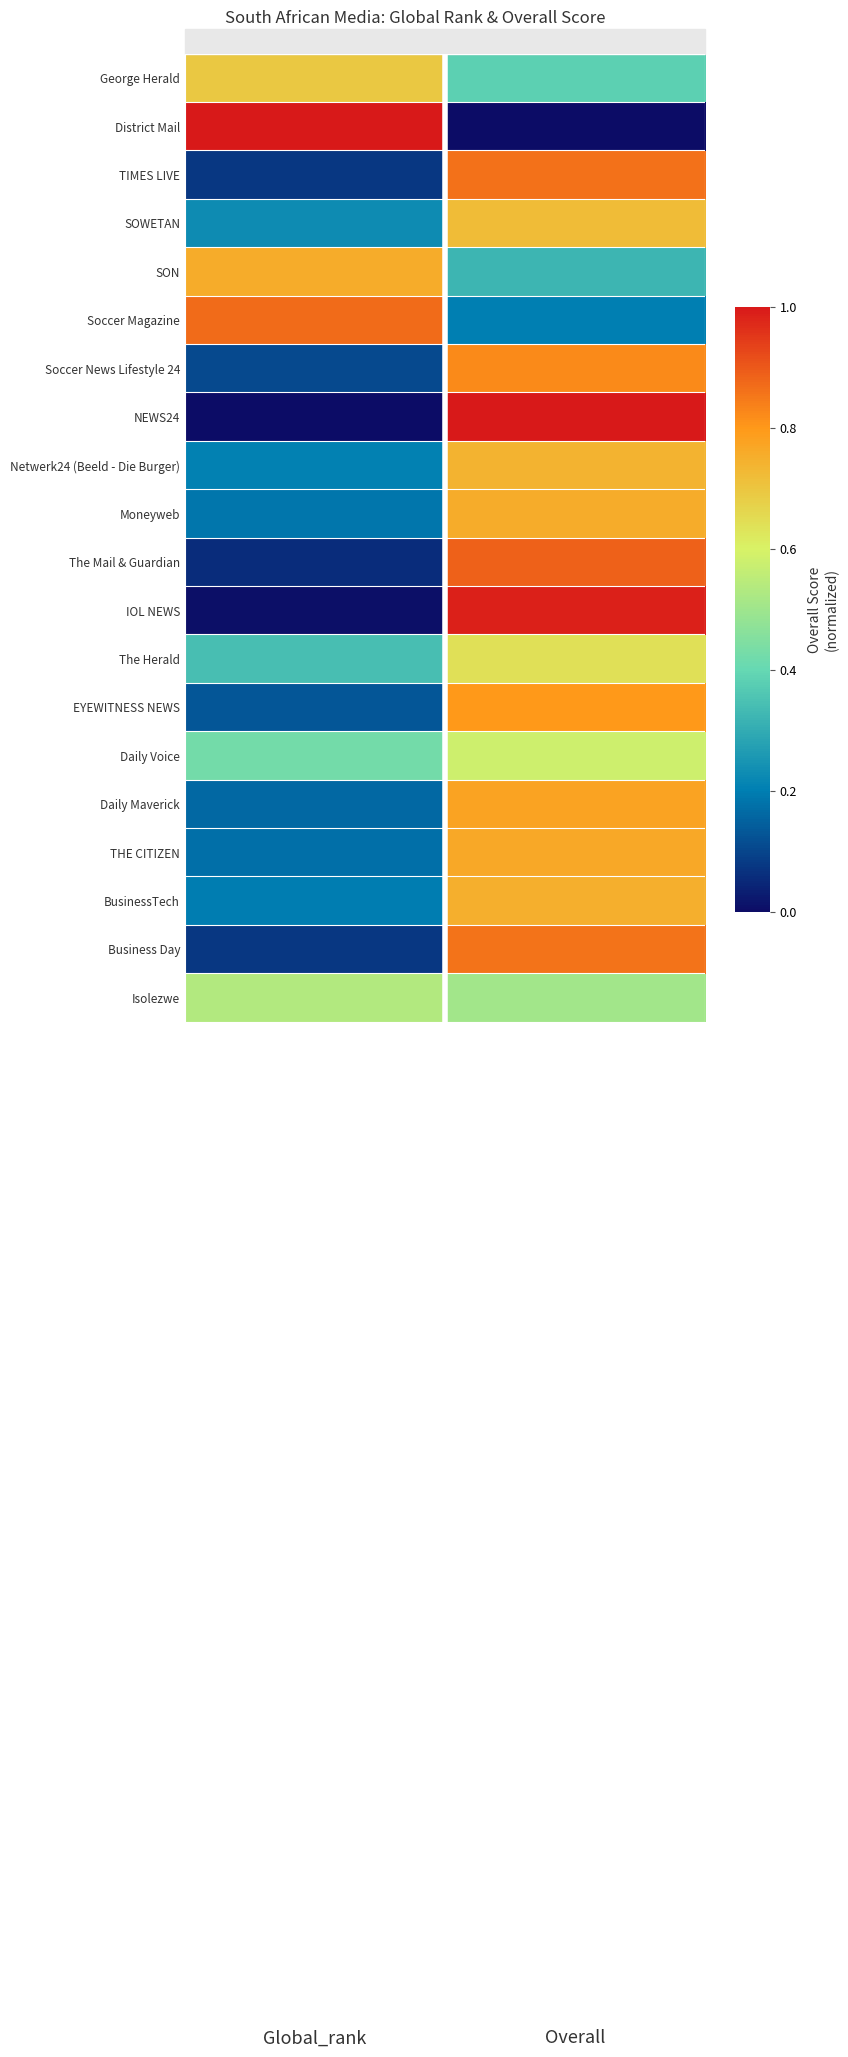

Reading left to right, what are all the values shown in this chart?

George Herald: Global_rank=0.7	Overall=0.4
District Mail: Global_rank=1.0	Overall=0.0
TIMES LIVE: Global_rank=0.1	Overall=0.9
SOWETAN: Global_rank=0.2	Overall=0.7
SON: Global_rank=0.8	Overall=0.3
Soccer Magazine: Global_rank=0.9	Overall=0.2
Soccer News Lifestyle 24: Global_rank=0.1	Overall=0.8
NEWS24: Global_rank=0.0	Overall=1.0
Netwerk24 (Beeld - Die Burger): Global_rank=0.2	Overall=0.7
Moneyweb: Global_rank=0.2	Overall=0.8
The Mail & Guardian: Global_rank=0.1	Overall=0.9
IOL NEWS: Global_rank=0.0	Overall=1.0
The Herald: Global_rank=0.3	Overall=0.6
EYEWITNESS NEWS: Global_rank=0.1	Overall=0.8
Daily Voice: Global_rank=0.4	Overall=0.6
Daily Maverick: Global_rank=0.2	Overall=0.8
THE CITIZEN: Global_rank=0.2	Overall=0.8
BusinessTech: Global_rank=0.2	Overall=0.7
Business Day: Global_rank=0.1	Overall=0.9
Isolezwe: Global_rank=0.5	Overall=0.5